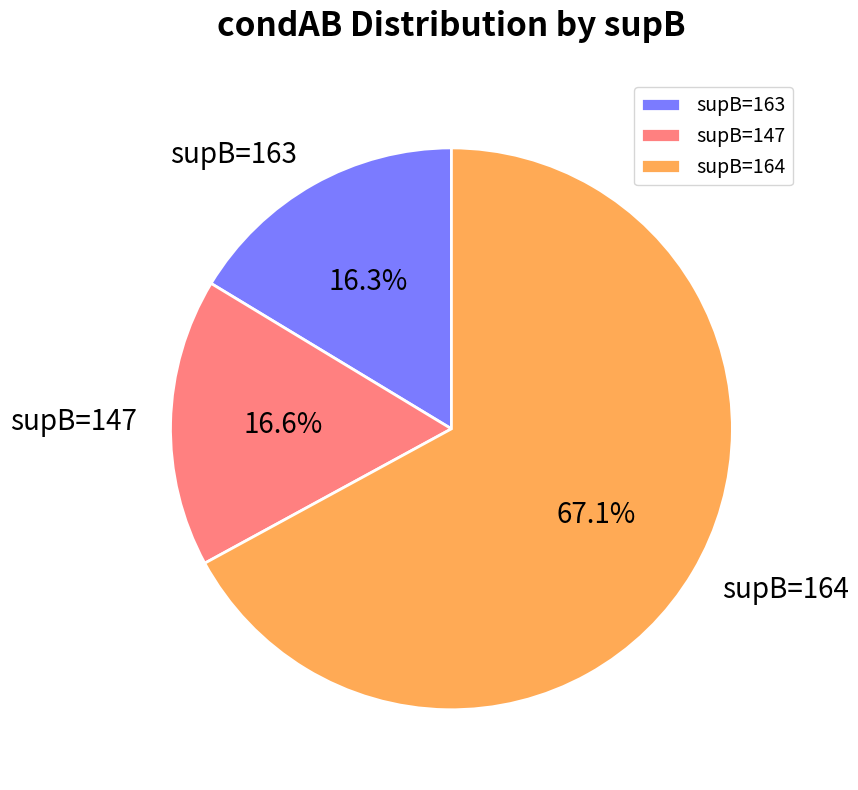

Does supB=164 represent more than half of the total?

Yes